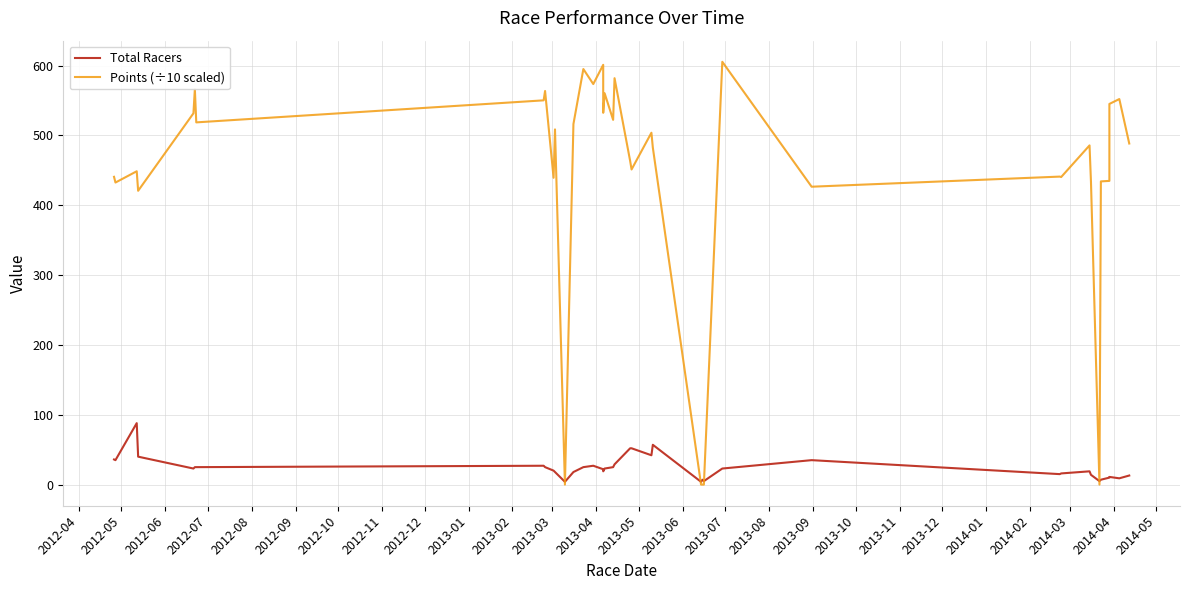

Is the value of Points (÷10 scaled) at 39 greater than the value of Total Racers at 2012-12?

Yes